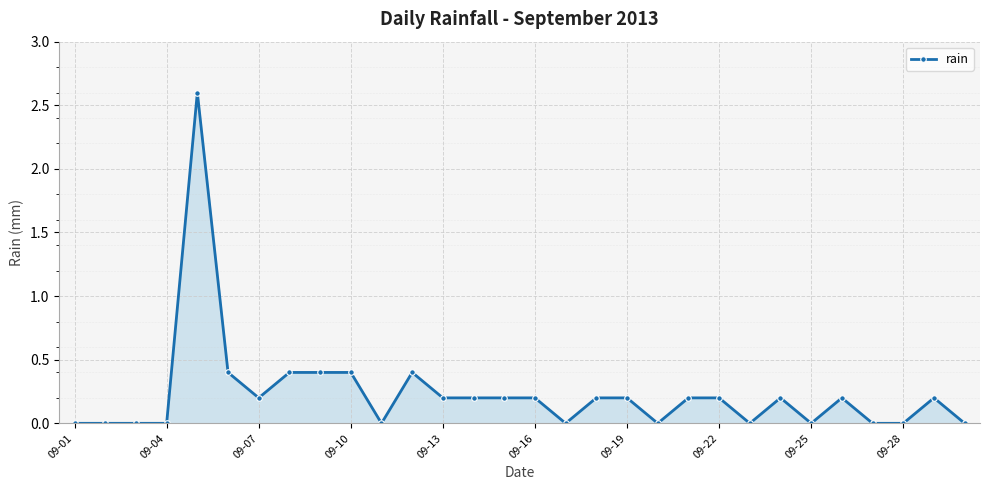

What is the greatest value displayed?

2.6